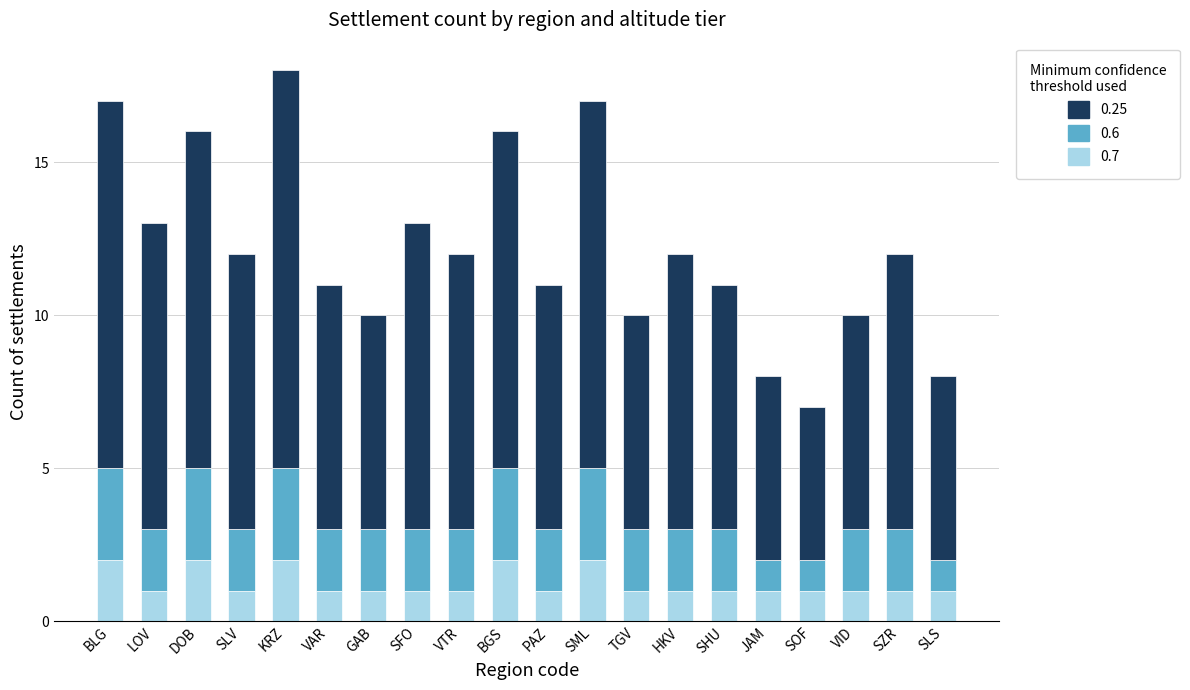

What is the difference between the second highest and minimum values in the 0.7 series?

1